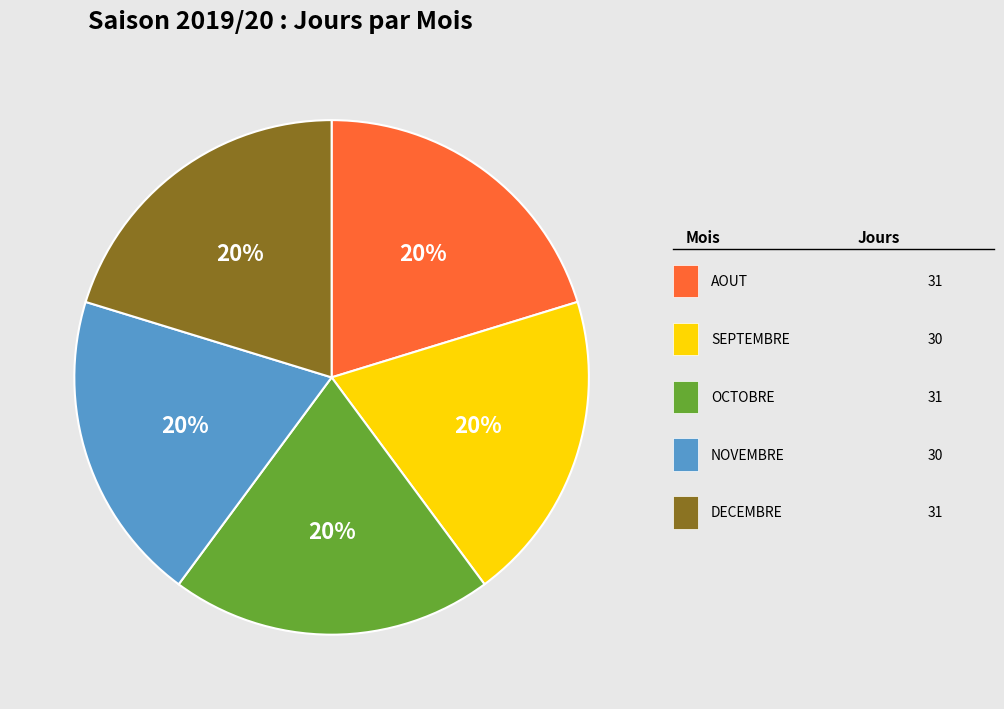

What is the smallest slice in the pie chart?

SEPTEMBRE